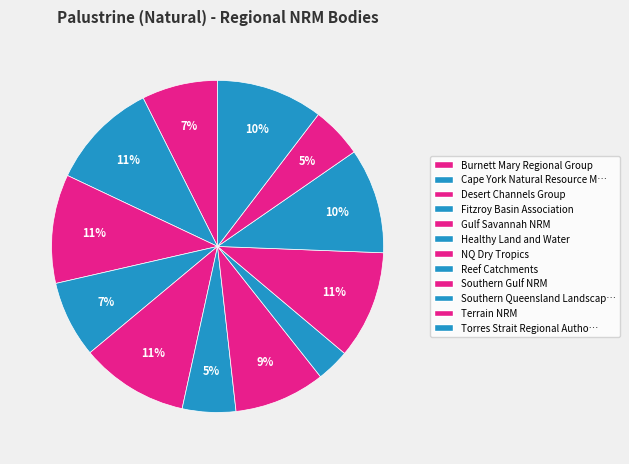

Which category has the smallest portion of the pie?

Reef Catchments